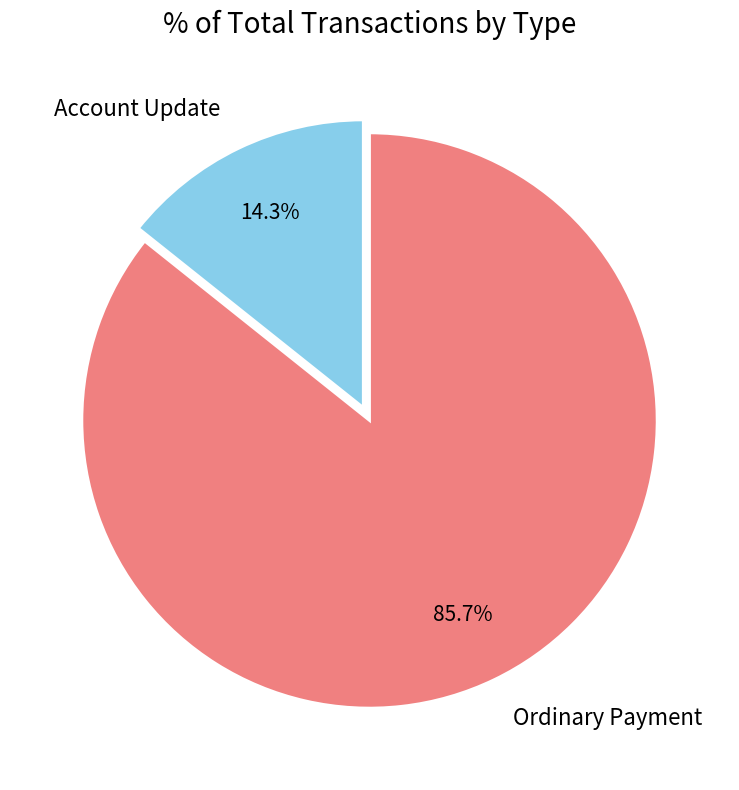

How many segments does this pie chart have?

2